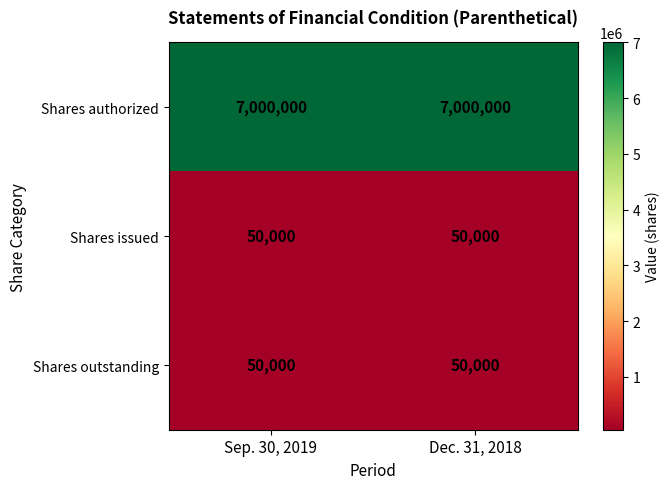

The Shares issued series shows 76269 at Sep. 30, 2019. True or false?

False